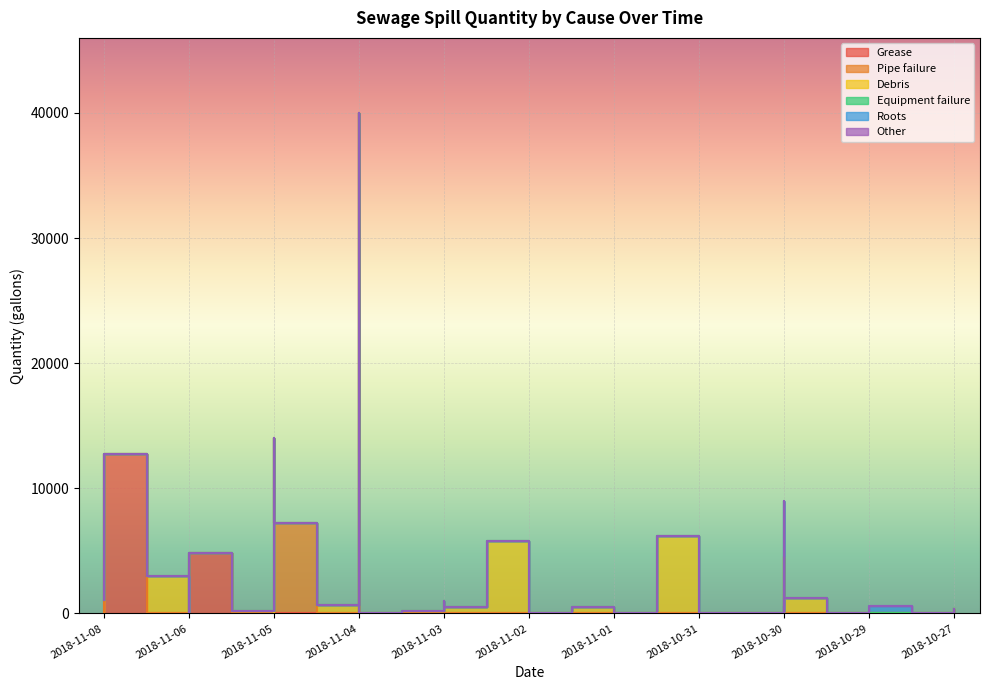

Where do Equipment failure and Other first cross each other?

2018-10-30 and 2018-10-30